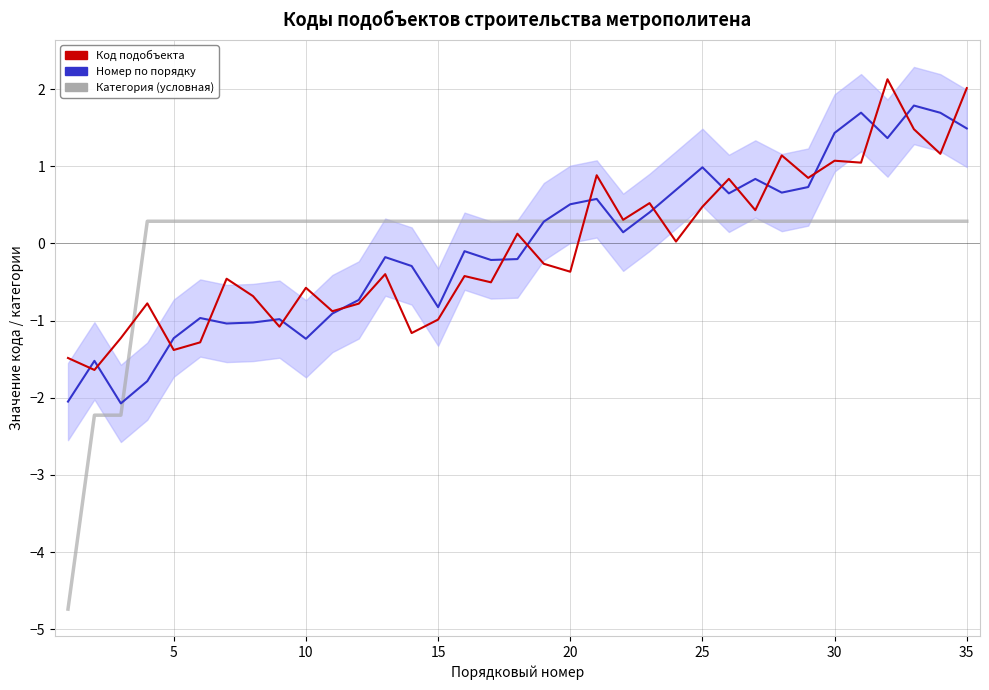

What is the maximum value for Категория (условная)?

0.3